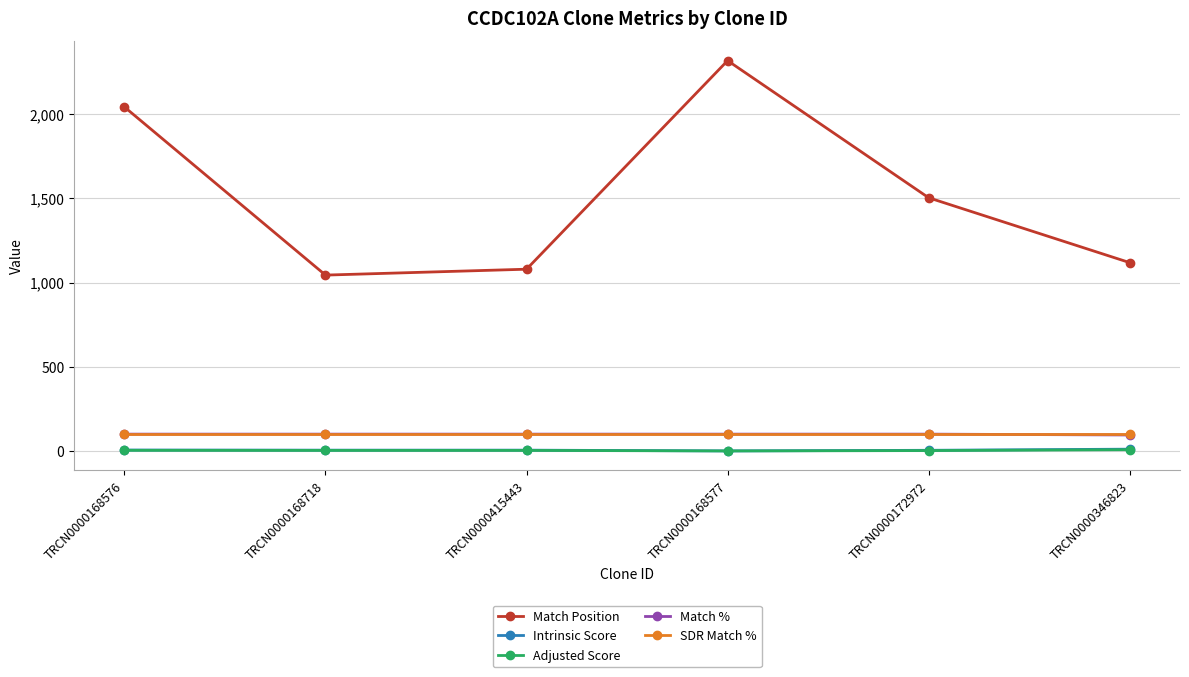

What is the approximate value of Match Position at TRCN0000168718?

1044.0